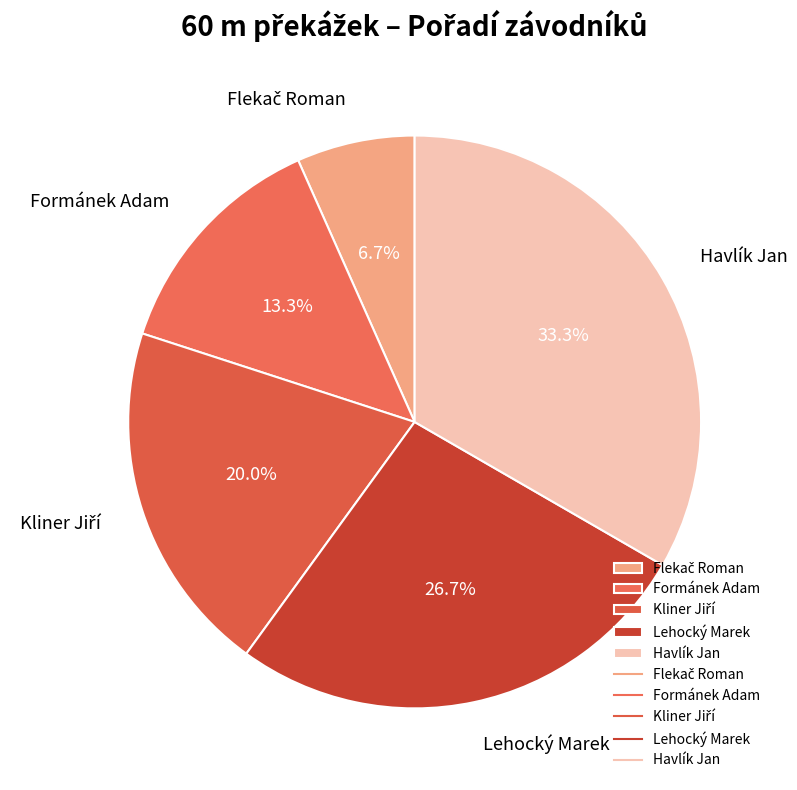

What percentage is NOT represented by Lehocký Marek?

73.3%